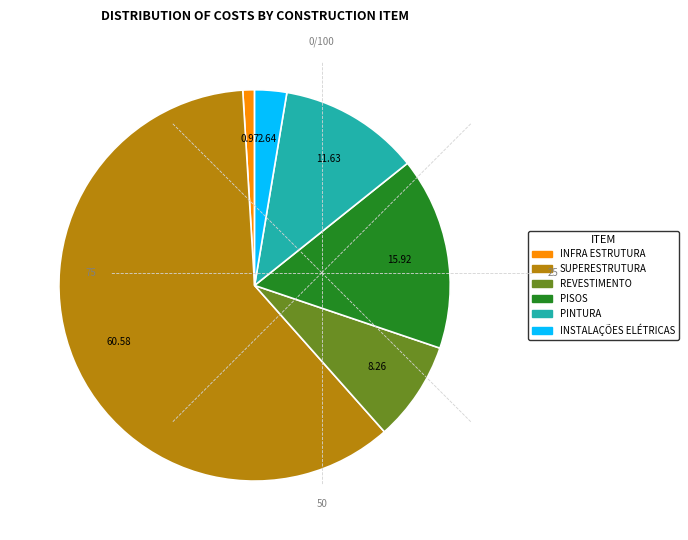

Rank the categories by value from lowest to highest.

INFRA ESTRUTURA, INSTALAÇÕES ELÉTRICAS, REVESTIMENTO, PINTURA, PISOS, SUPERESTRUTURA